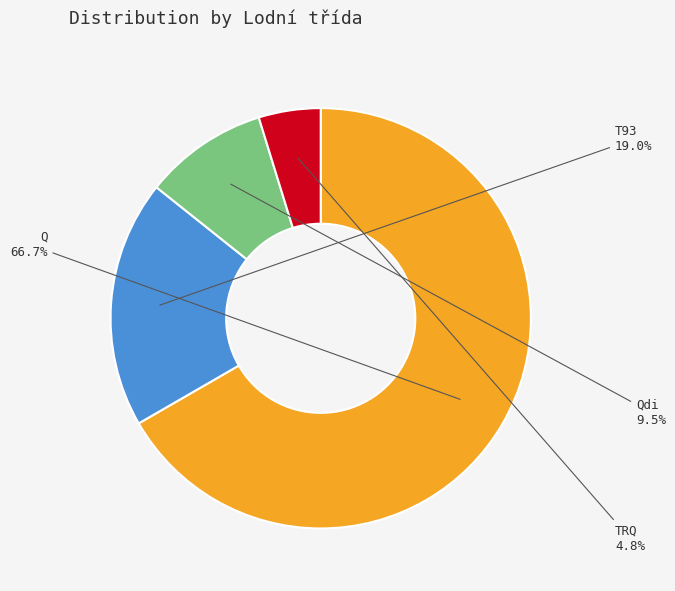

To the nearest percent, what is the average slice percentage?

25%